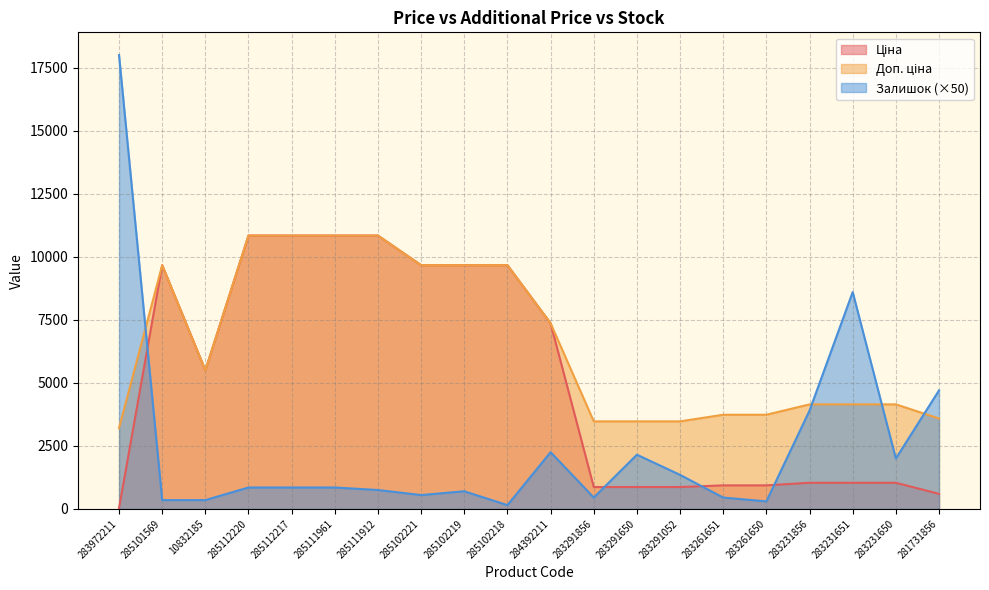

Is the value of Ціна at 285102218 greater than the value of Залишок at 283291052?

Yes